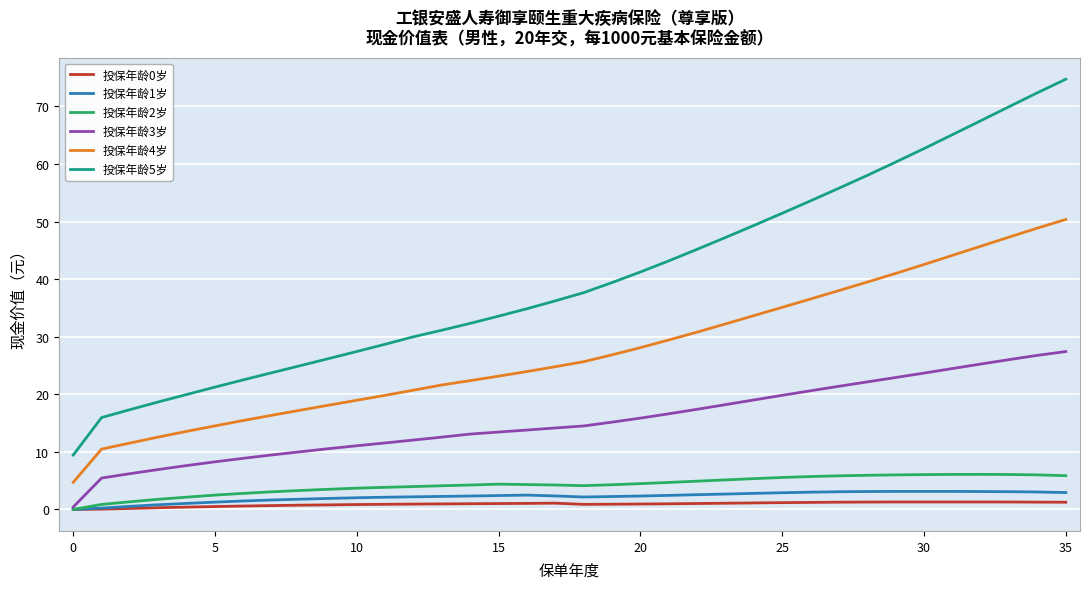

What is the difference between the maximum and second lowest values in the 投保年龄1岁 series?

2.9